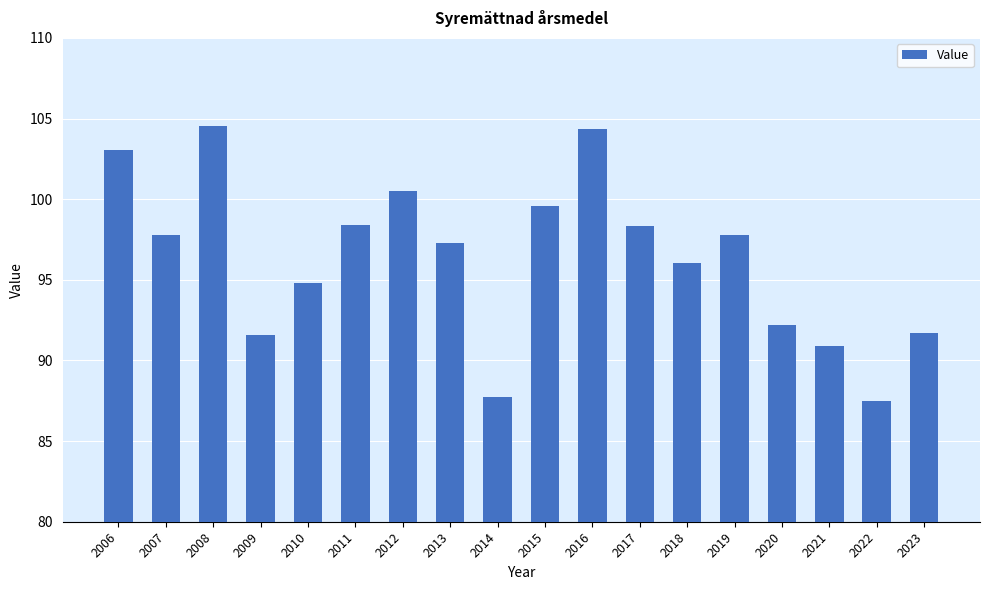

How many data points are less than 97?

8